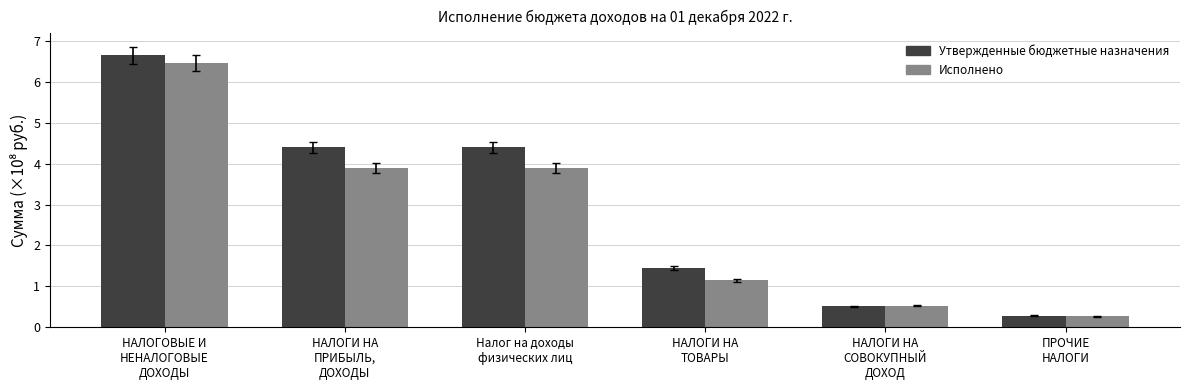

Which series has the widest spread of values?

Утвержденные бюджетные назначения